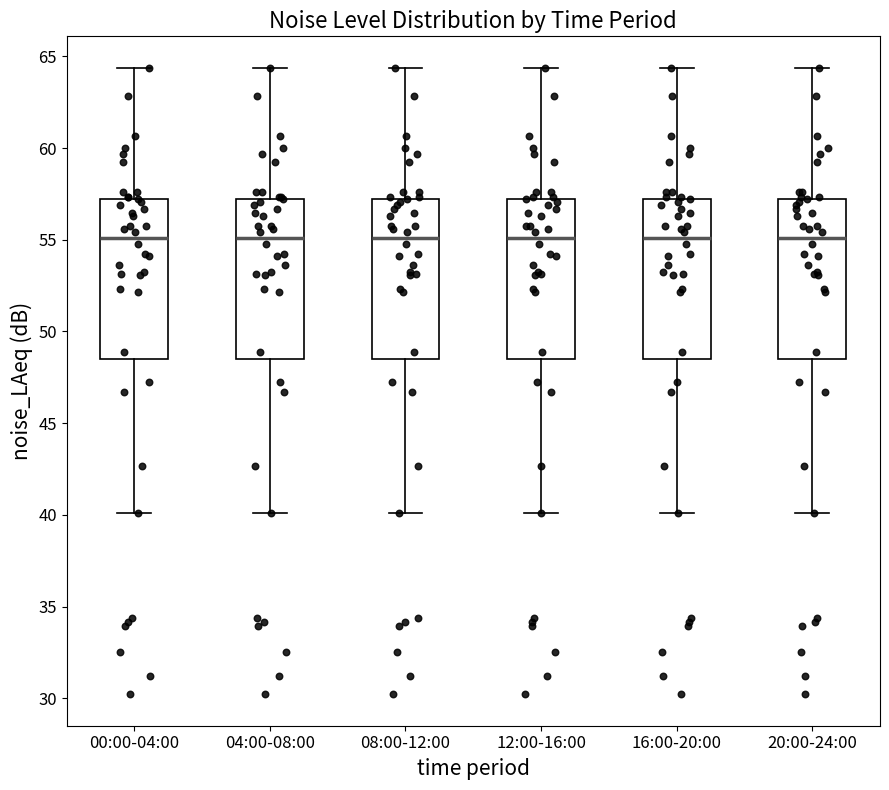

Reading left to right, transcribe this box plot: for each box, give where its median line is, the range the box spans, and where its two whiskers end, as read against the y-axis. The values are not printed on the chart, so give them approximately, as read against the axis.

00:00-04:00: median 55.0, box 48.5 to 57.0, whiskers 40.0 to 64.5
04:00-08:00: median 55.0, box 48.5 to 57.0, whiskers 40.0 to 64.5
08:00-12:00: median 55.0, box 48.5 to 57.0, whiskers 40.0 to 64.5
12:00-16:00: median 55.0, box 48.5 to 57.0, whiskers 40.0 to 64.5
16:00-20:00: median 55.0, box 48.5 to 57.0, whiskers 40.0 to 64.5
20:00-24:00: median 55.0, box 48.5 to 57.0, whiskers 40.0 to 64.5